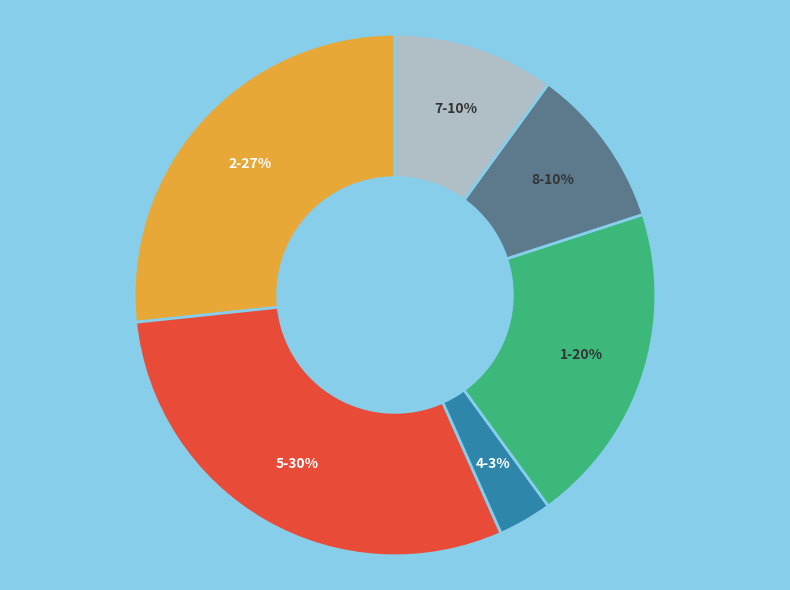

To the nearest percent, what is the average slice percentage?

17%